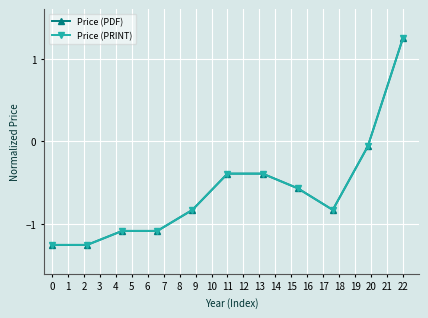

Does the chart have visible grid lines?

Yes